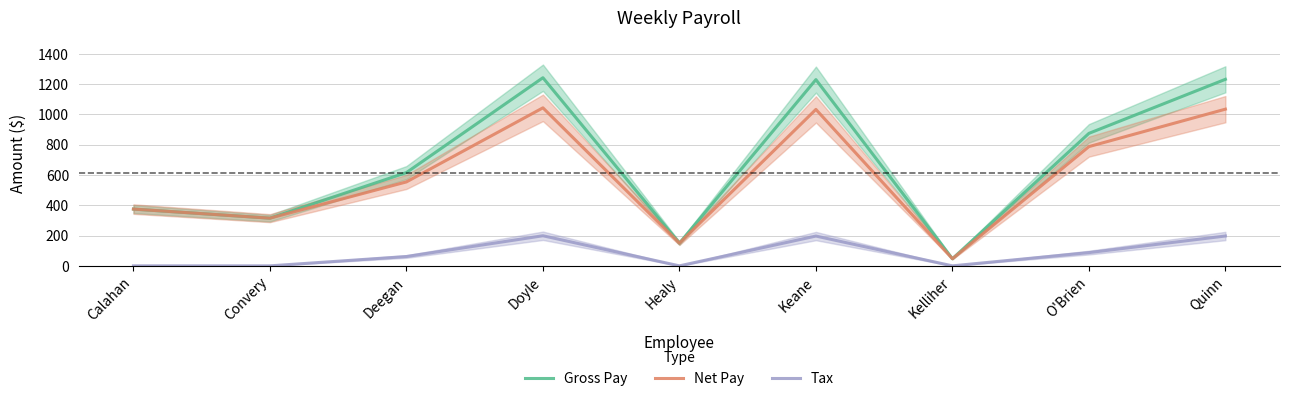

In Tax, how many points are lower than both neighbors (excluding endpoints)?

2